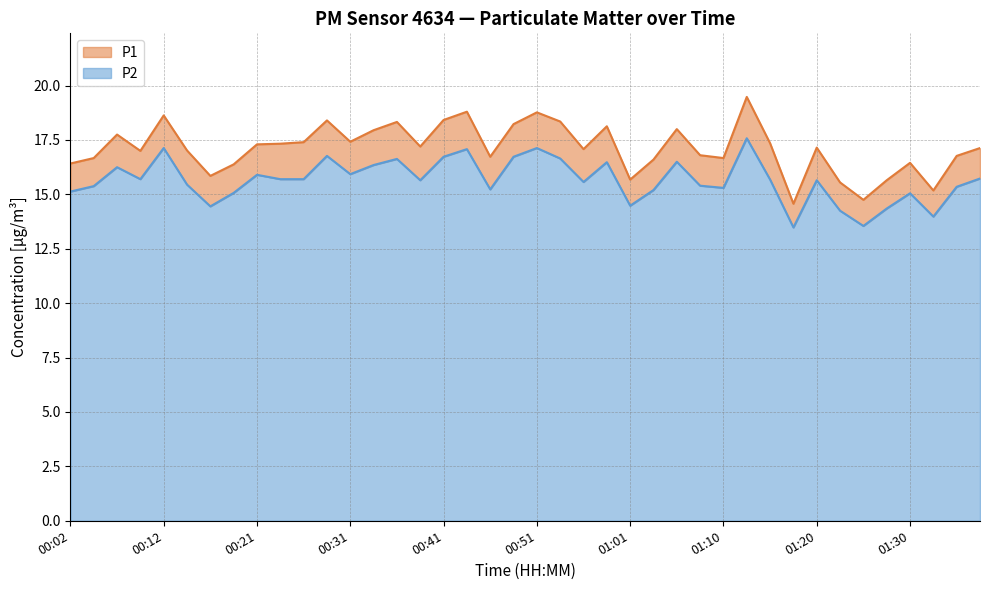

What is the sum of all P1 values?

685.3